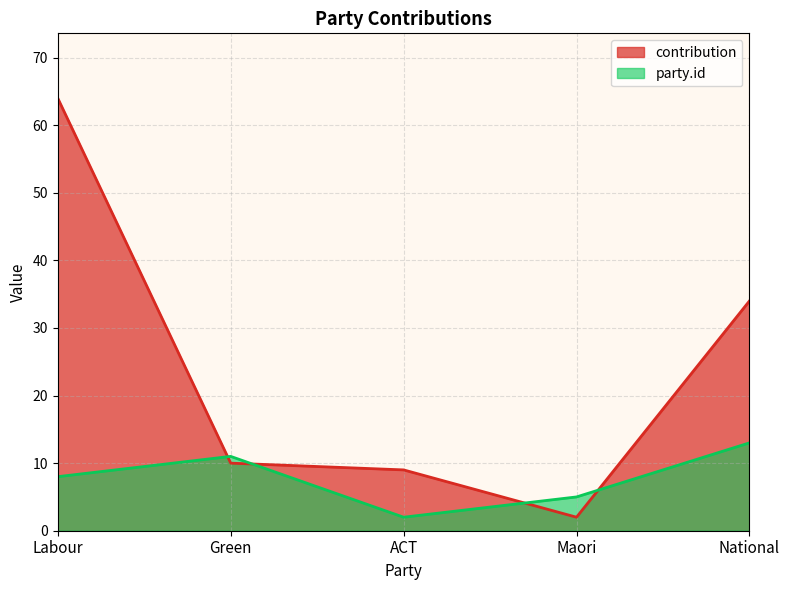

What is the sum of all contribution values?

119